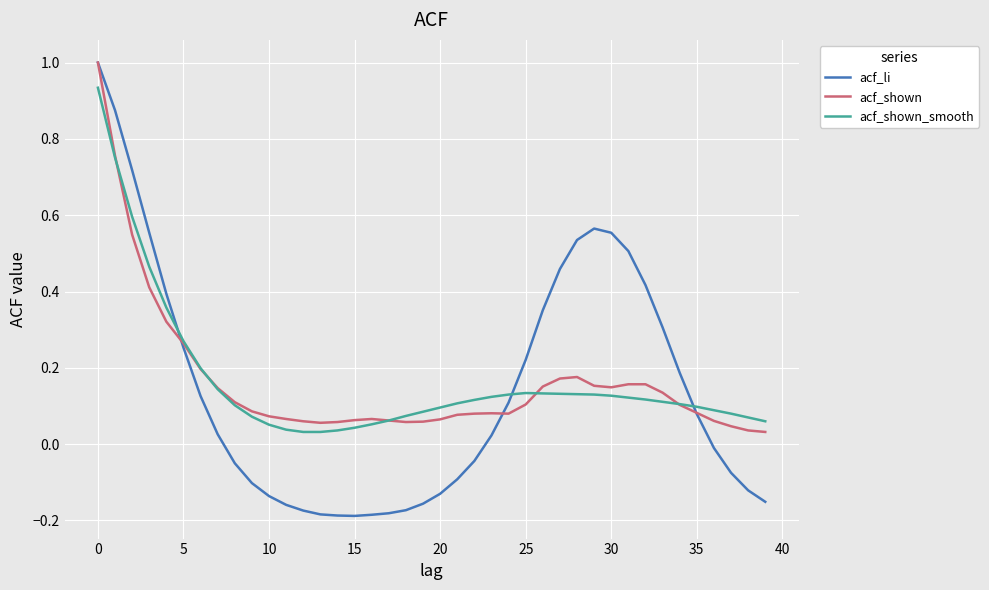

What is the maximum value for acf_shown?

1.0